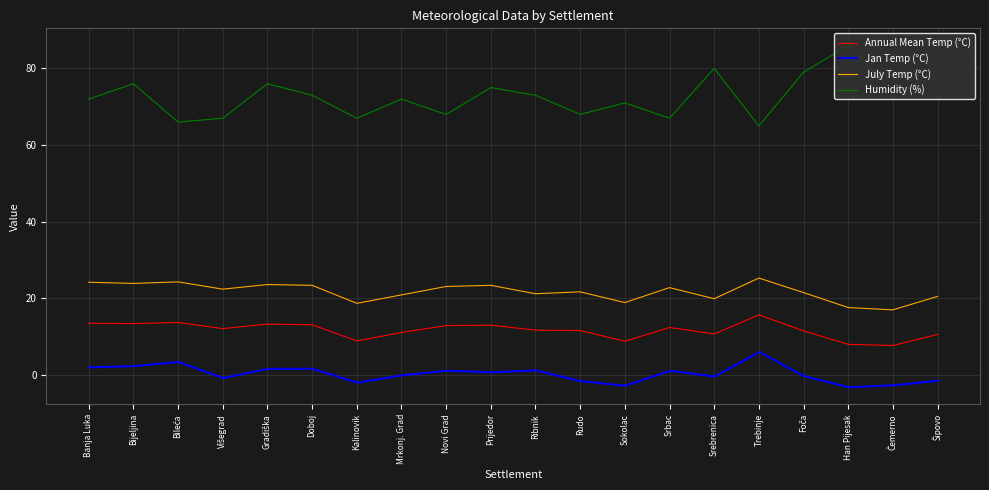

What is the maximum value shown in the chart?

86.0